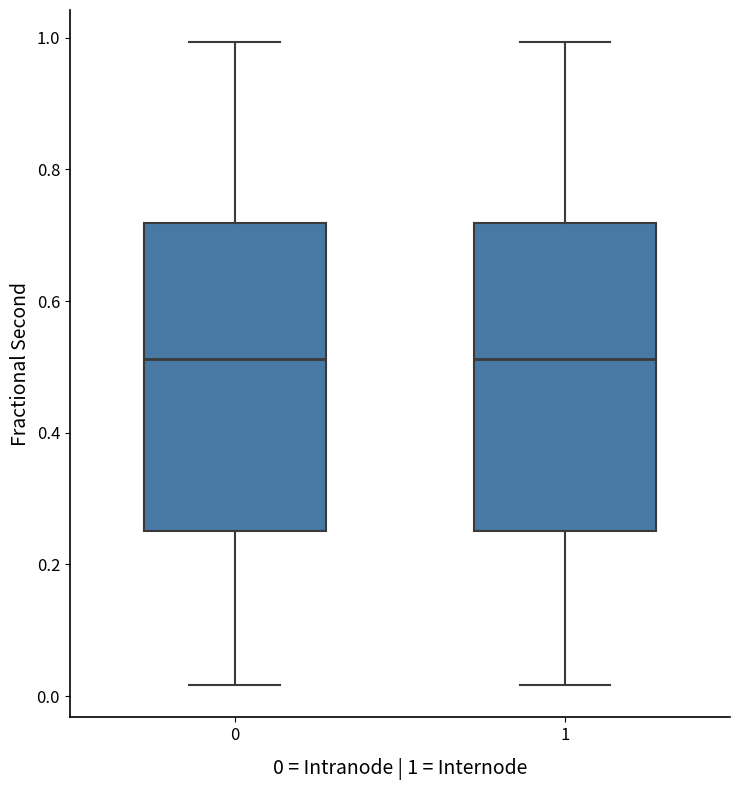

Where does the lower whisker of the box at x = 0 end on the y-axis? The values are not printed on the chart, so give them approximately, as read against the axis.

0.02